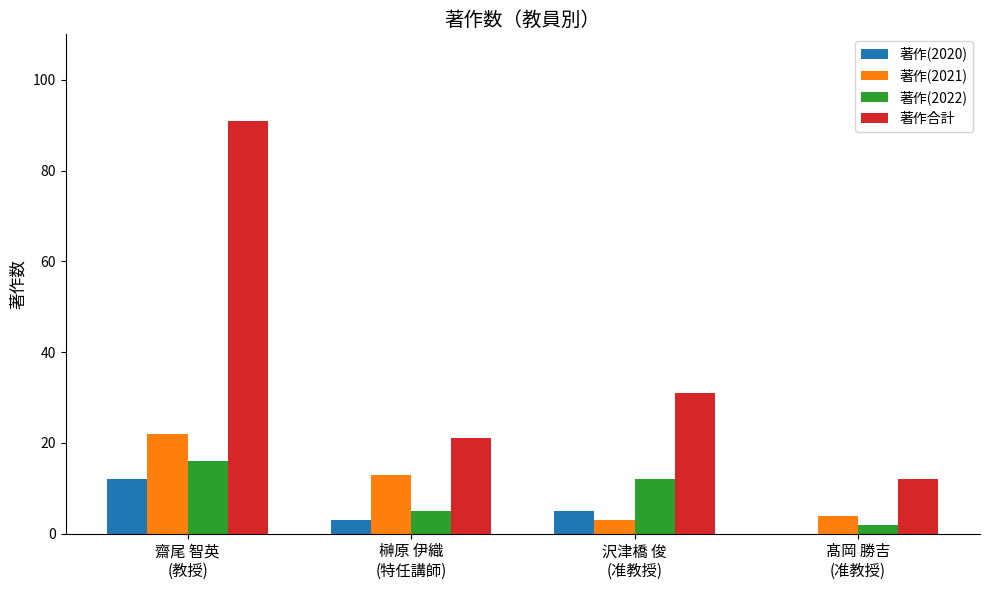

What is the sum of all 著作(2021) values?

42